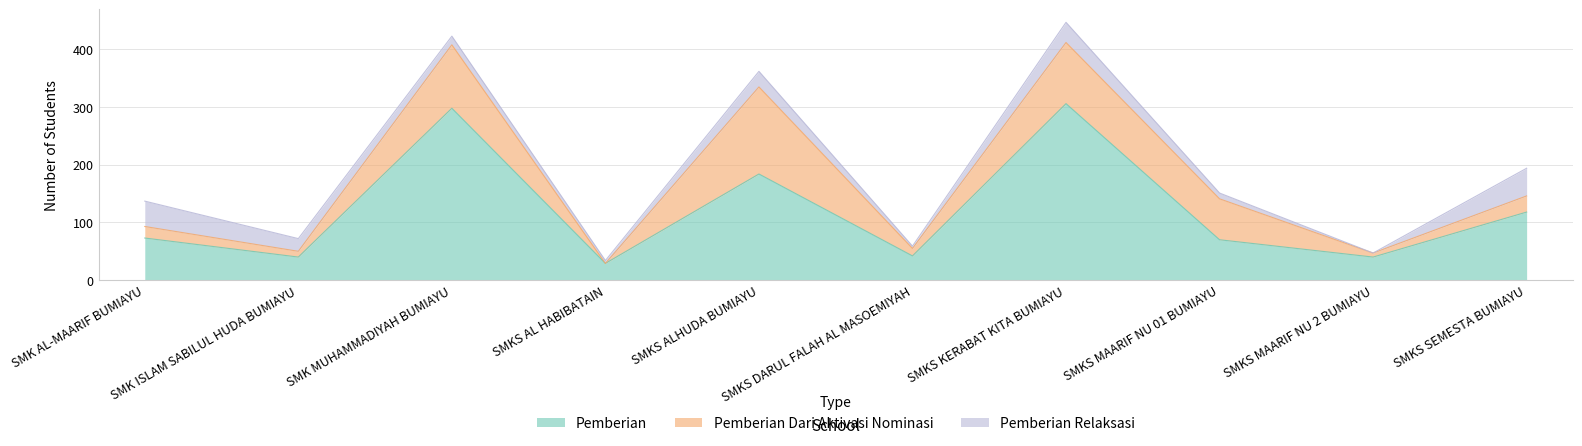

What position from the left is SMK AL-MAARIF BUMIAYU?

1